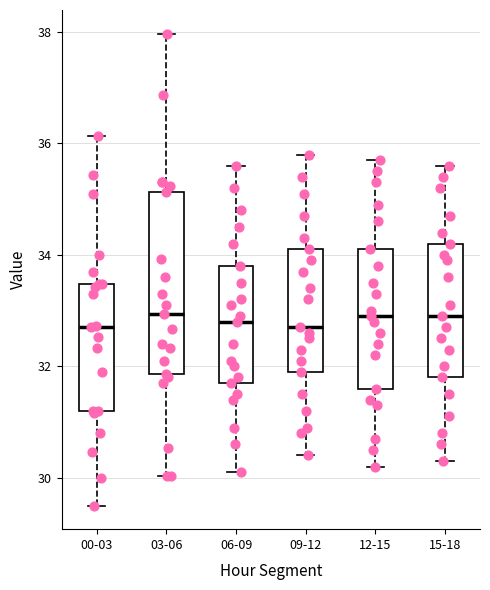

Comparing the boxes themselves (not the whiskers), which one is the tallest?

03-06